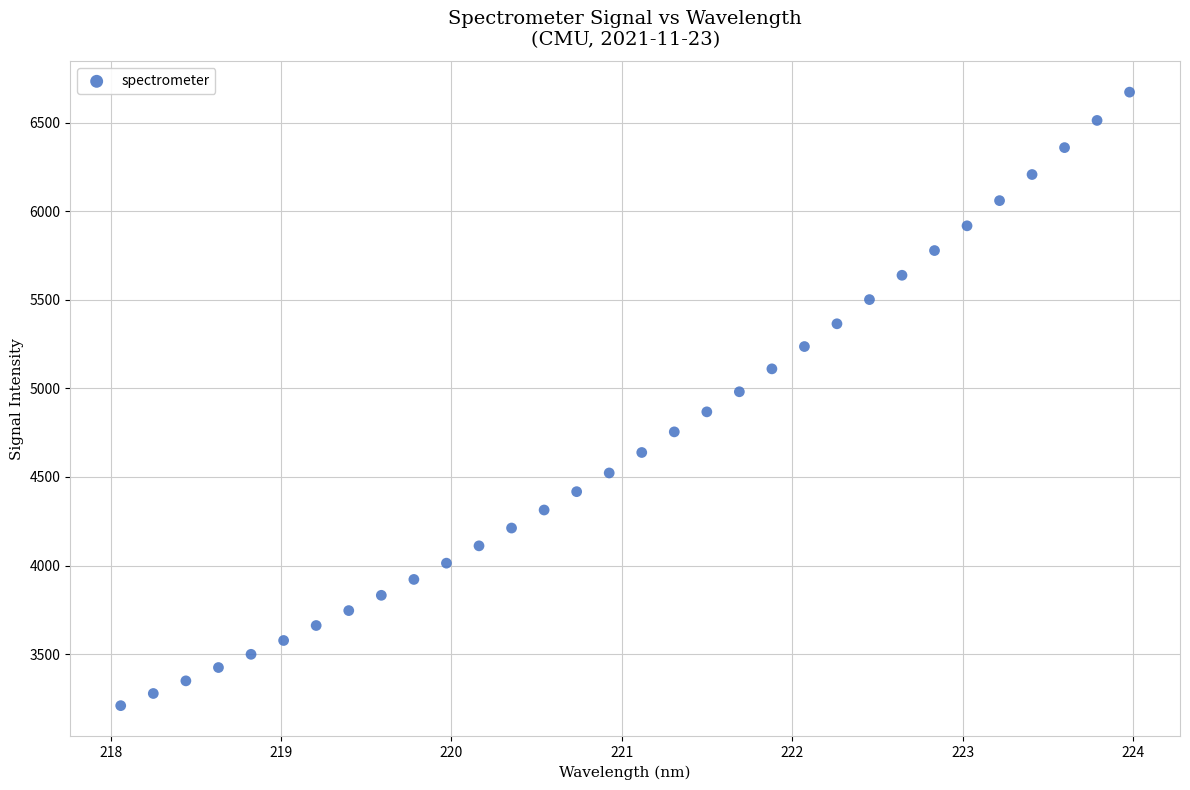

What is the range of Y values (max minus min)?

3463.4